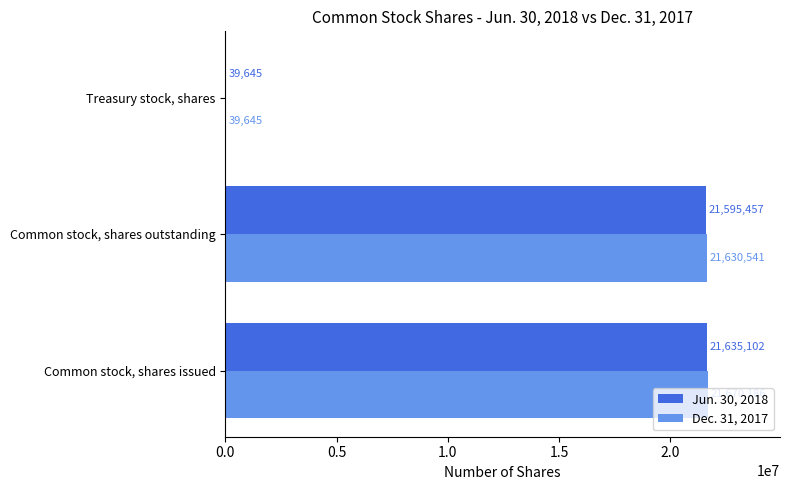

Read the Jun. 30, 2018 value at Common stock, shares issued, to the nearest 10.

21635100